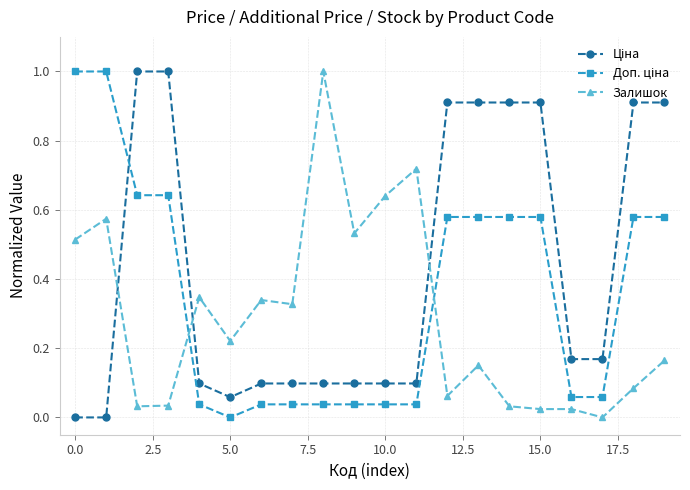

What is the greatest value displayed?

1.0